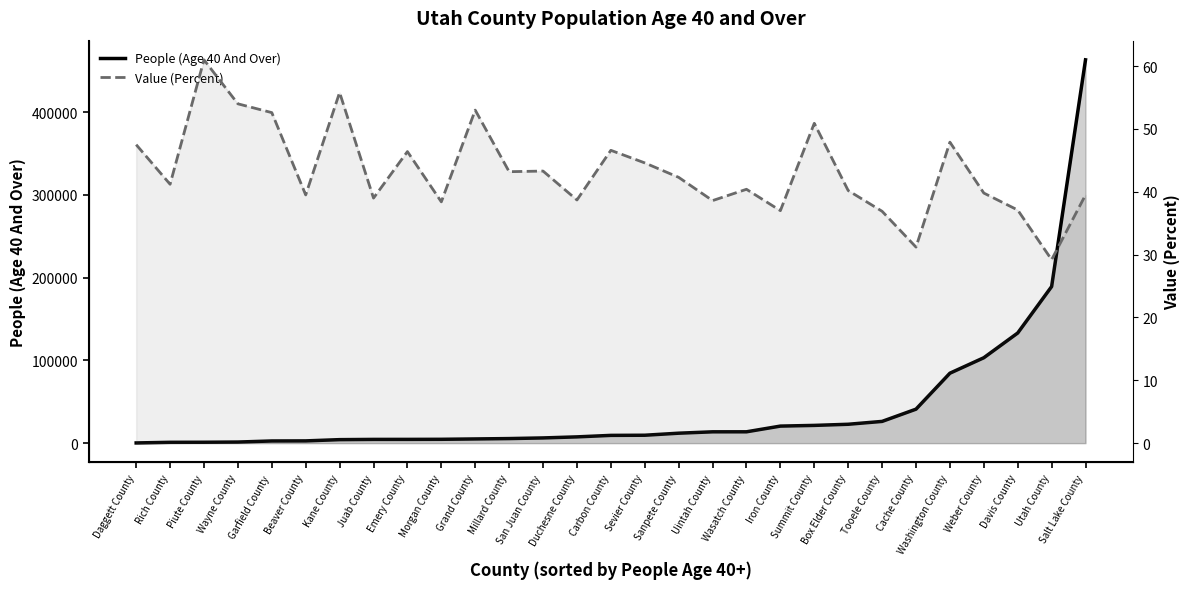

What is the label of the 26th point from the left?

Weber County